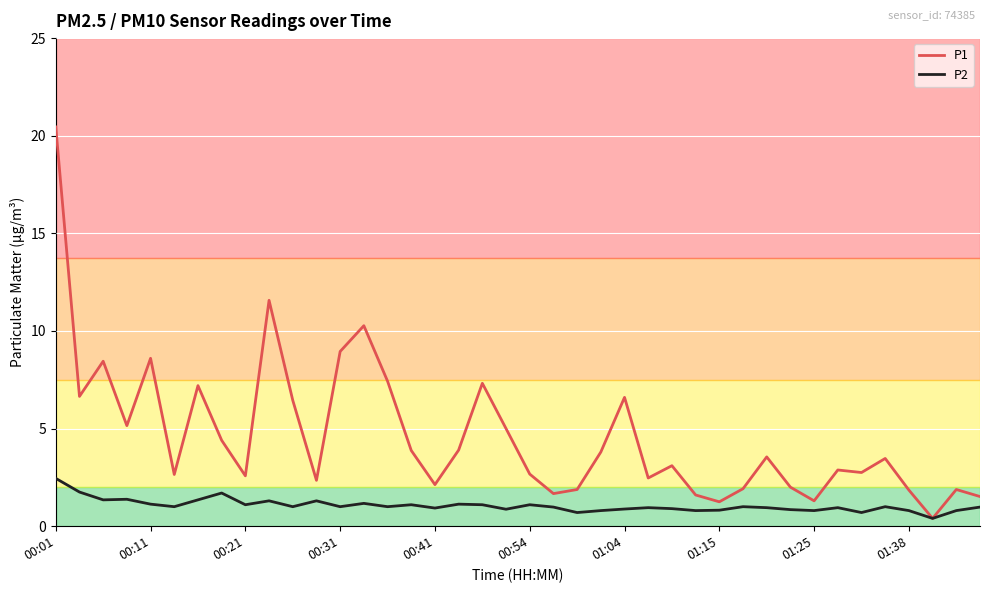

In P1, how many points are higher than both neighbors (excluding endpoints)?

12